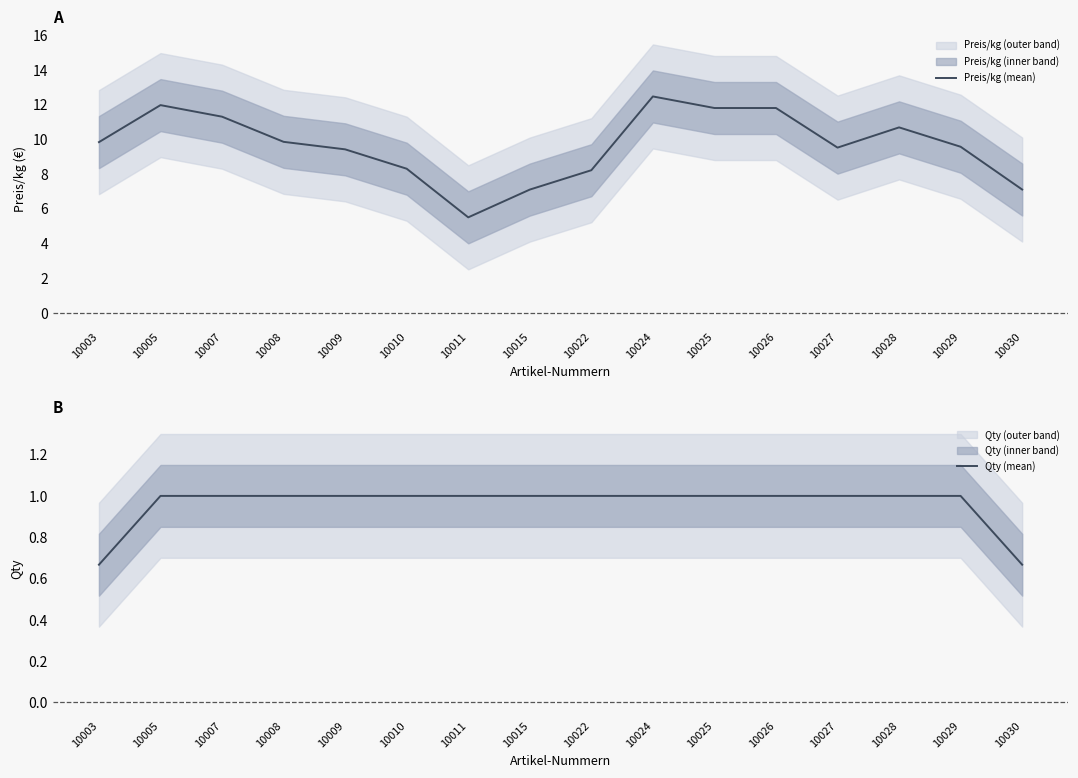

Where is Qty (mean) nearest to the value 0?

10003